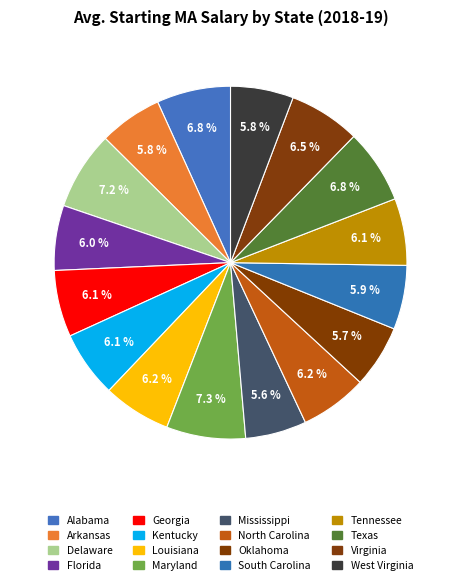

Is it true that Florida is 6% of the pie?

True